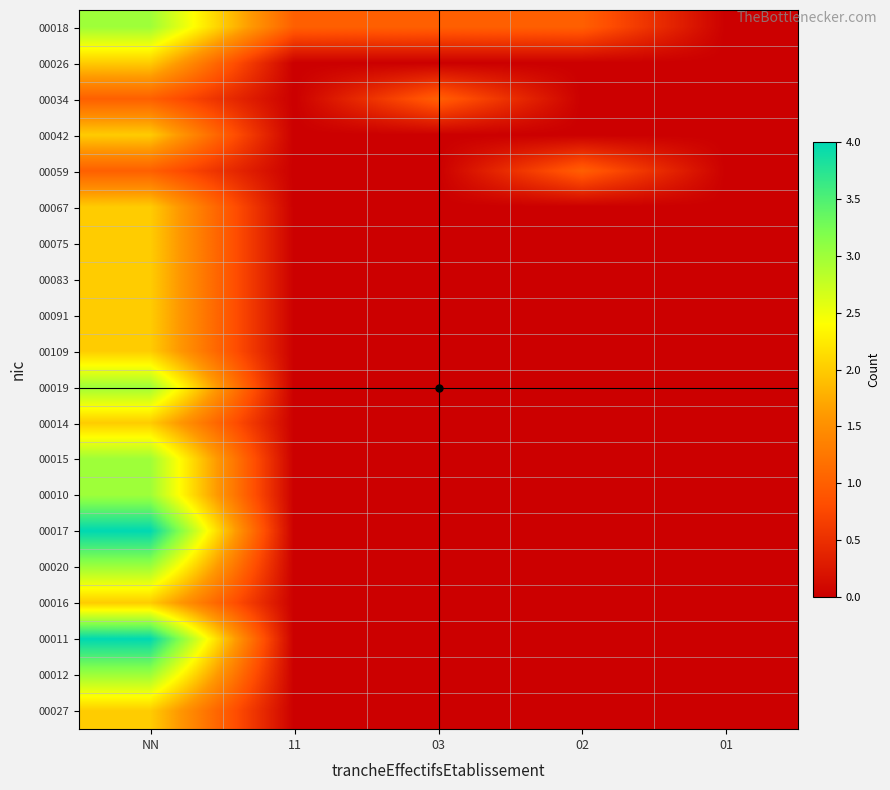

At NN, list the series in order from largest to smallest.

00017, 00011, 00018, 00019, 00015, 00010, 00020, 00012, 00026, 00042, 00067, 00075, 00083, 00091, 00109, 00014, 00016, 00027, 00034, 00059